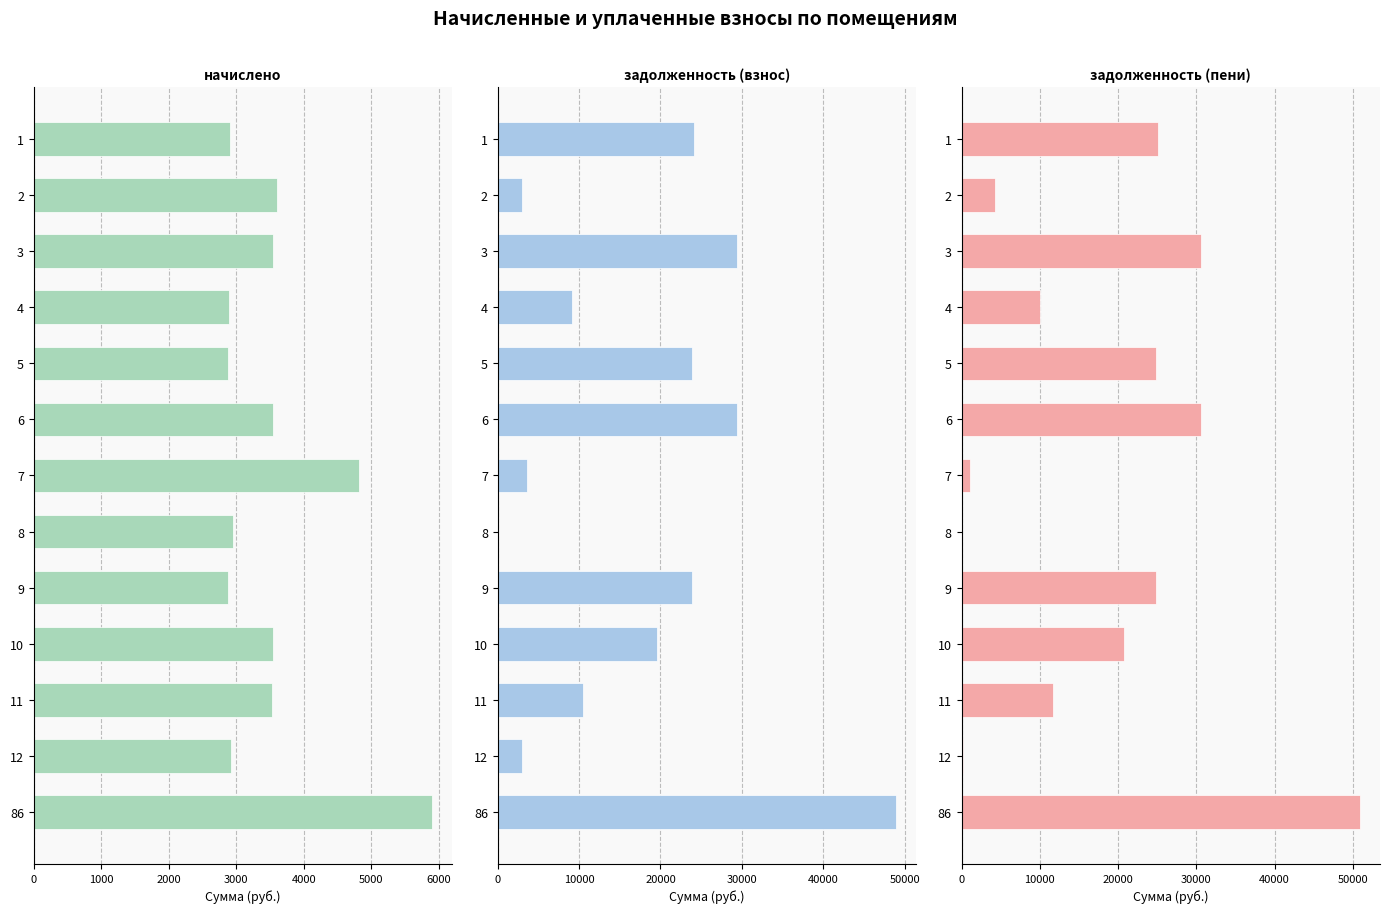

True or false: задолженность (пени) has a value of 36486.4 at 0.

False